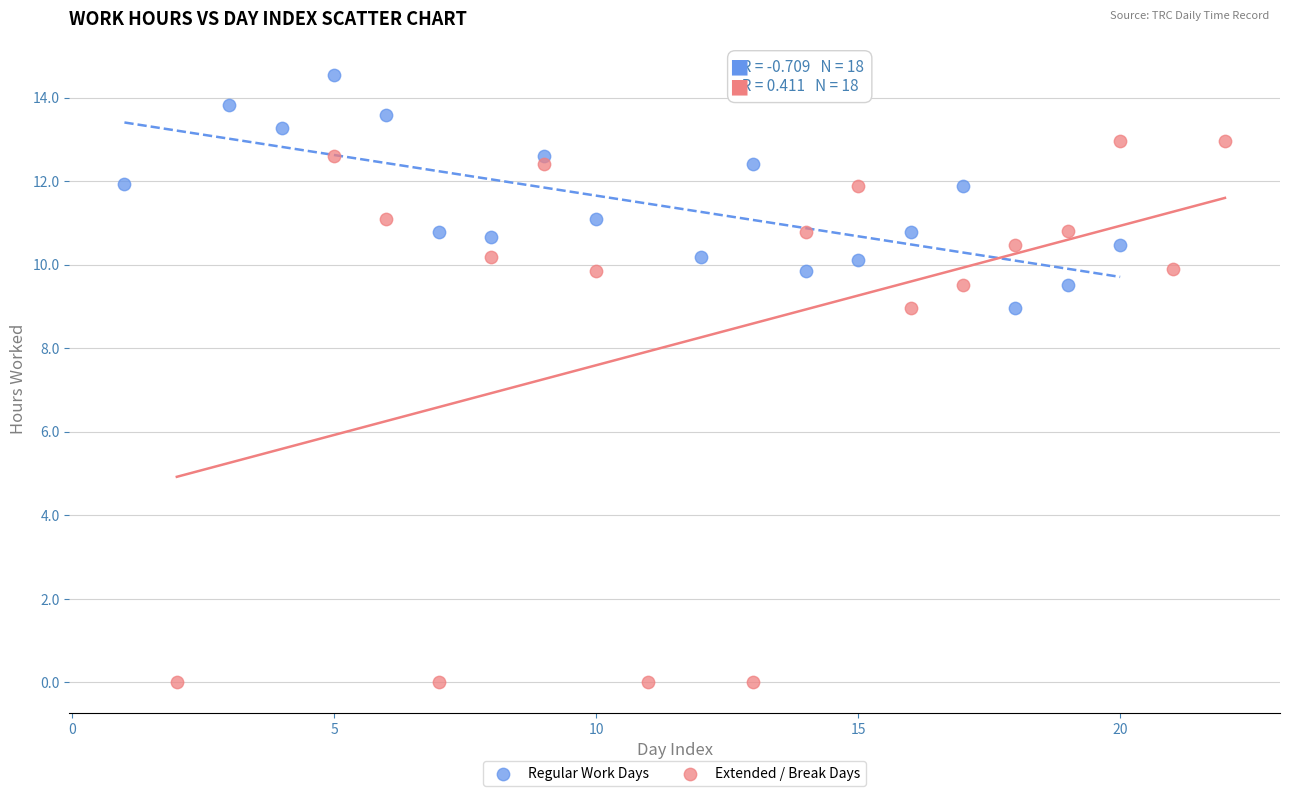

Which series reaches the maximum Y coordinate?

Regular Work Days